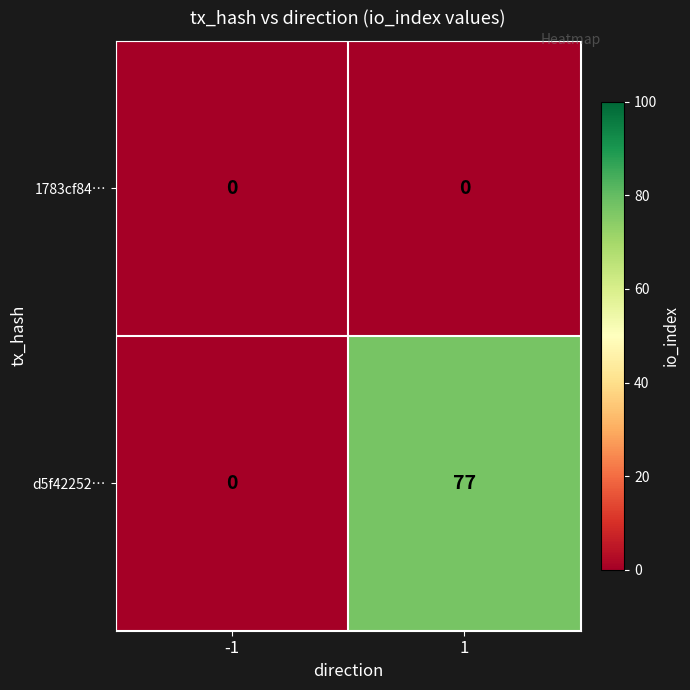

How many data points does each series have?

2